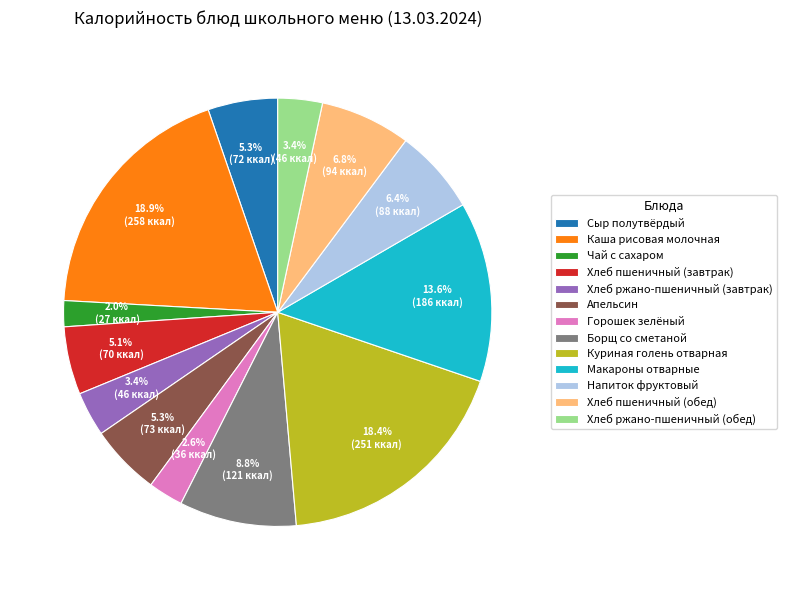

Which slice is the smallest?

Чай с сахаром